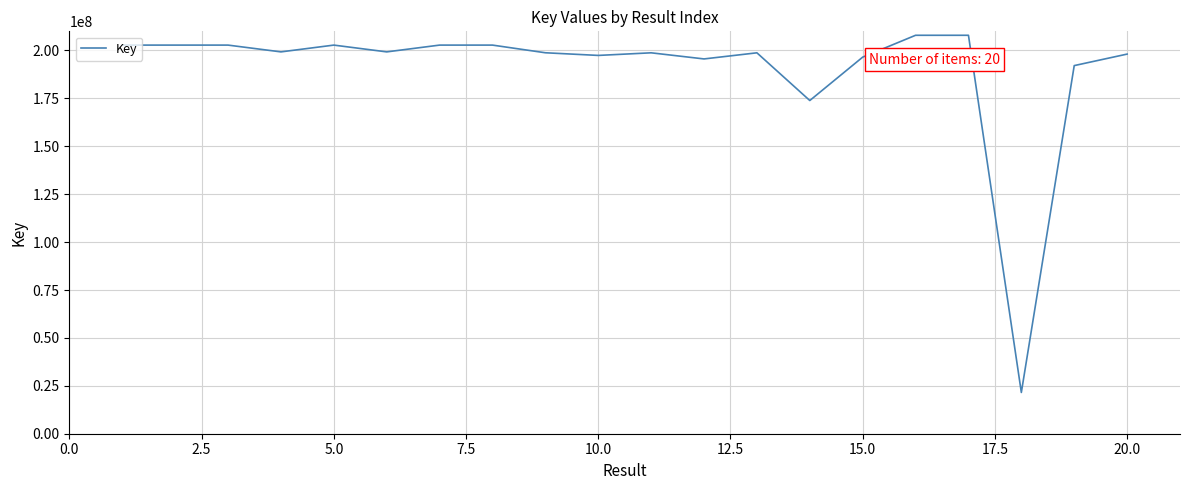

What is the difference between the maximum and minimum values?

186409897